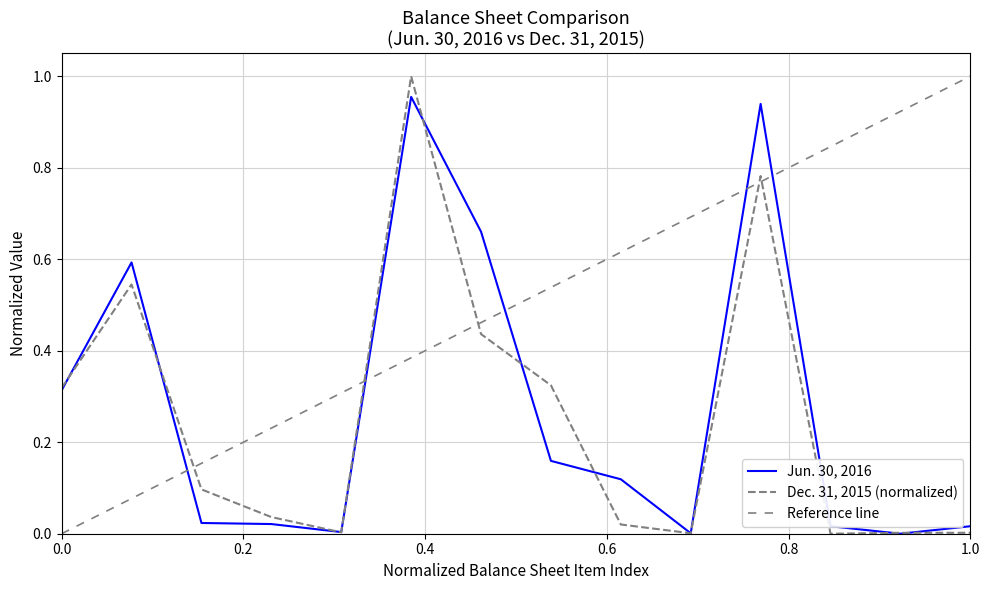

True or false: Jun. 30, 2016 and Dec. 31, 2015 cross at least once.

True